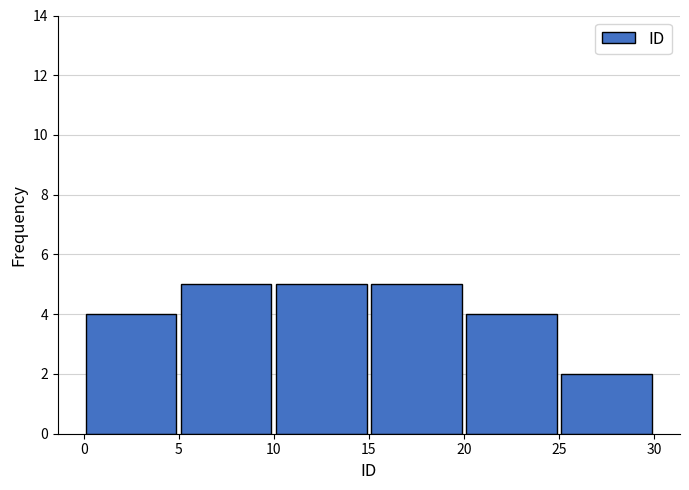

What is the height of the bar covering 20 to 25 on the x-axis? The values are not printed on the chart, so give them approximately, as read against the axis.

4